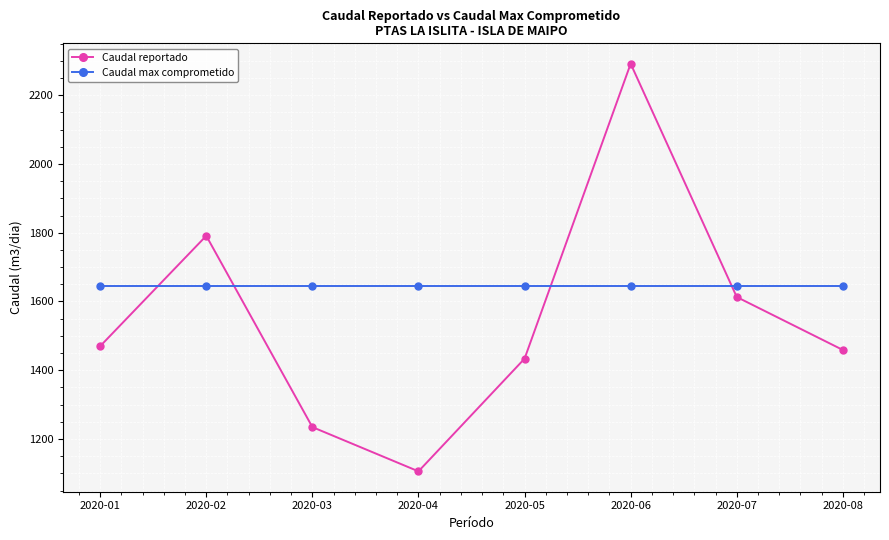

How many interior local peaks does the Caudal reportado series have?

2